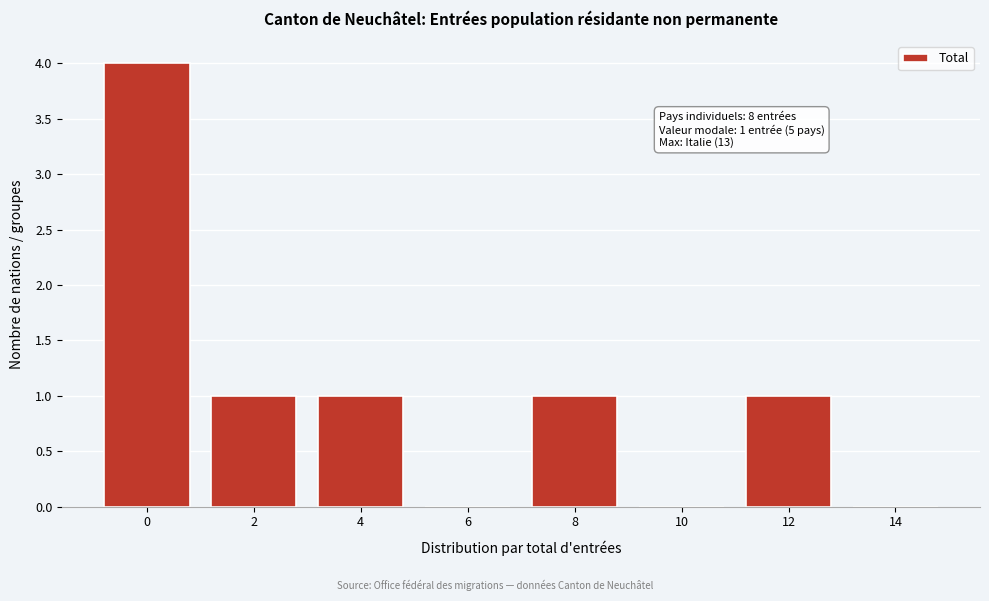

Reading left to right, extract all data points from this chart.

0=4	2=1	4=1	6=0	8=1	10=0	12=1	14=0